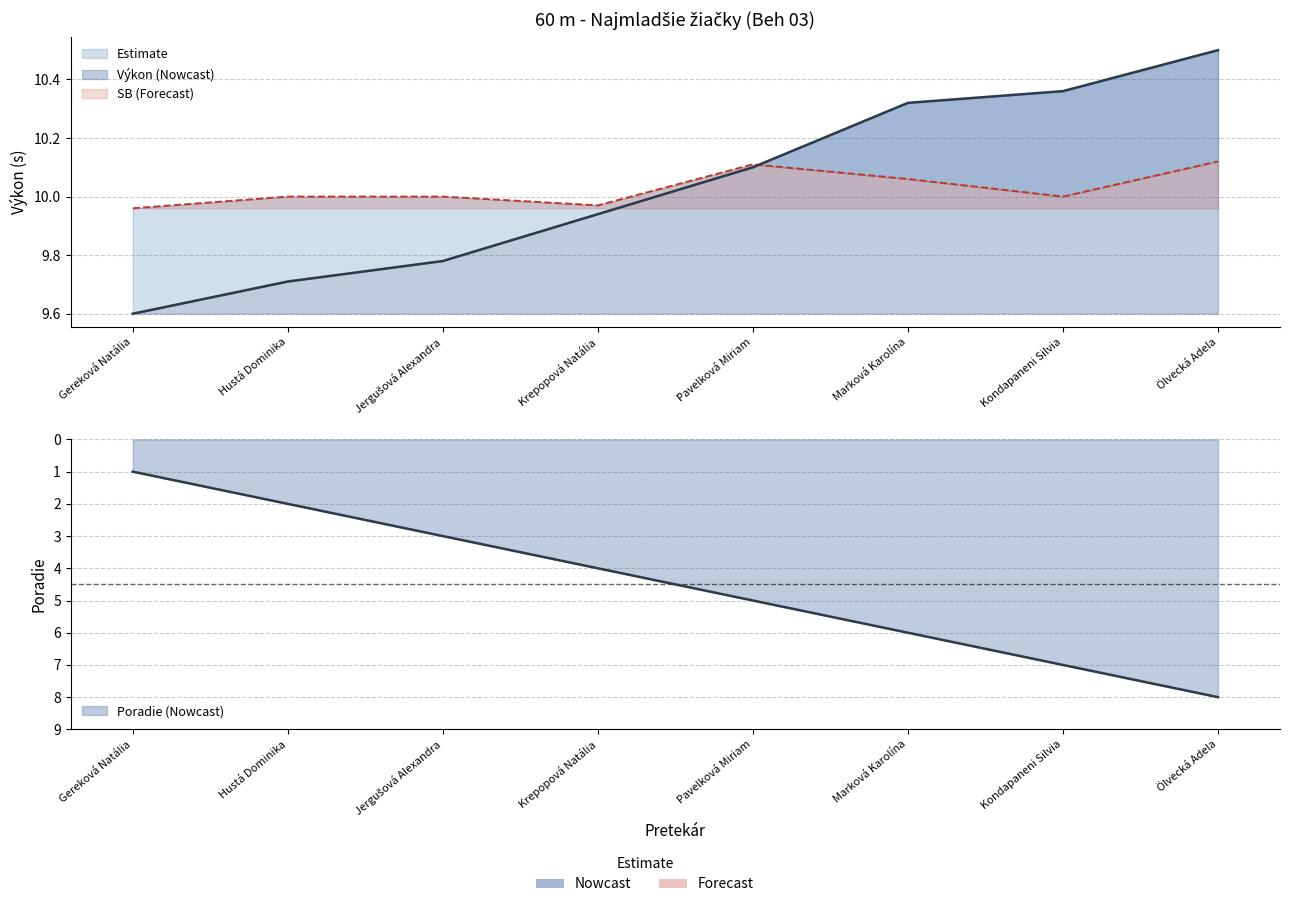

At which label is Poradie closest to 4?

Krepopová Natália